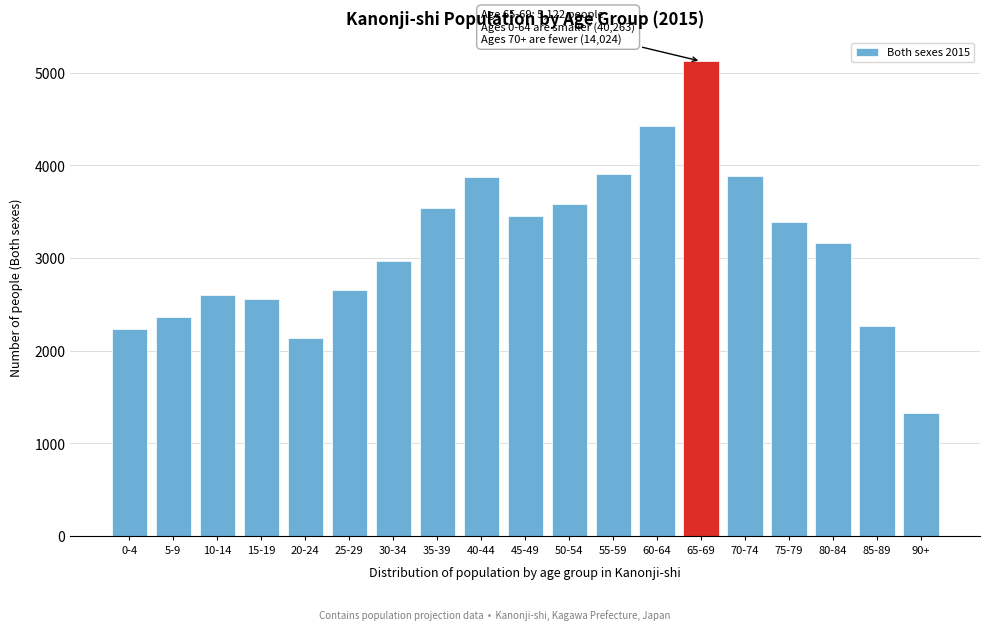

What is the label of the 10th bar from the left?

45-49